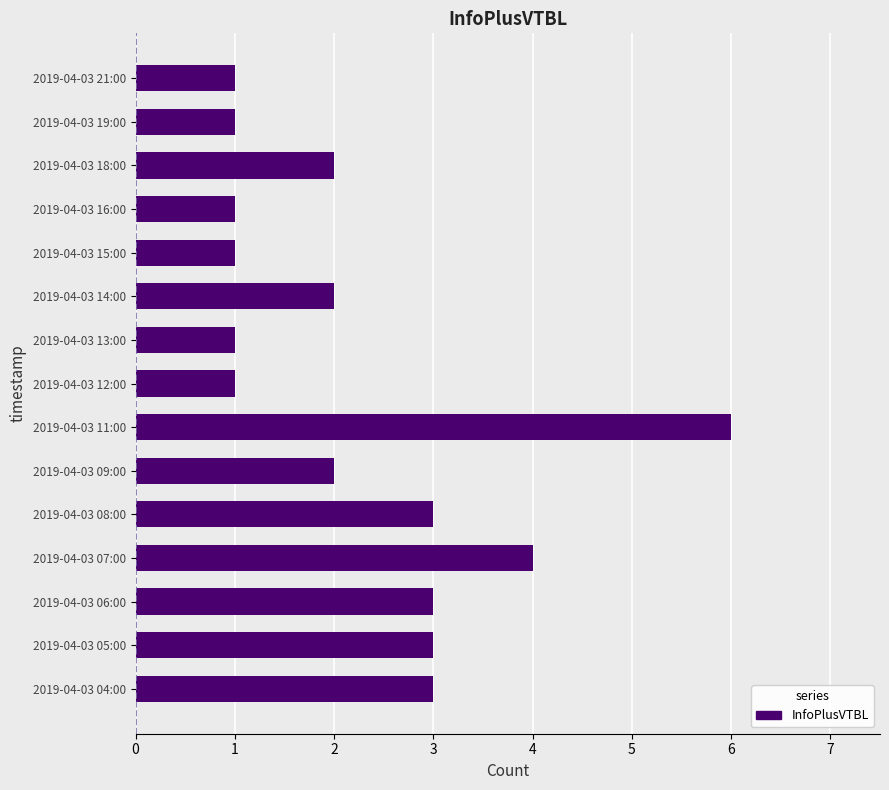

What is the sum of the values at 2019-04-03 08:00 and 2019-04-03 14:00?

5